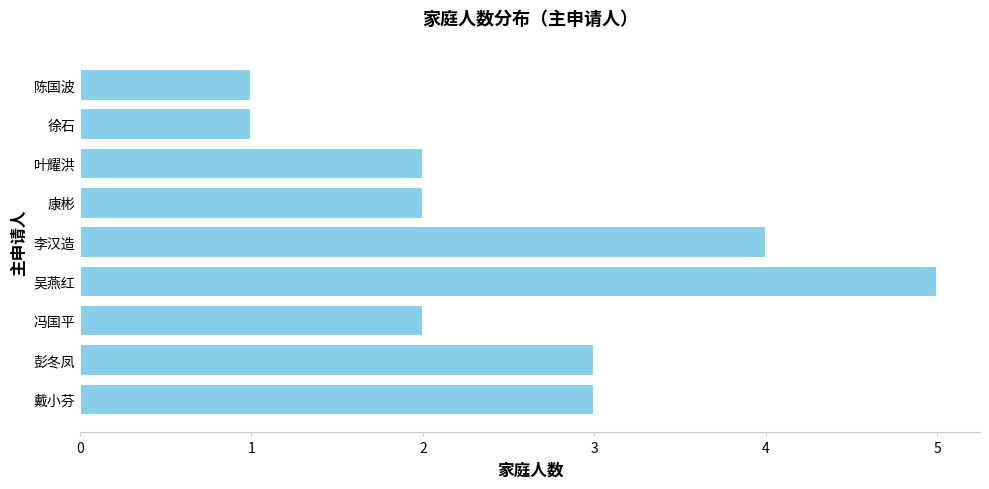

What is the greatest value displayed?

5